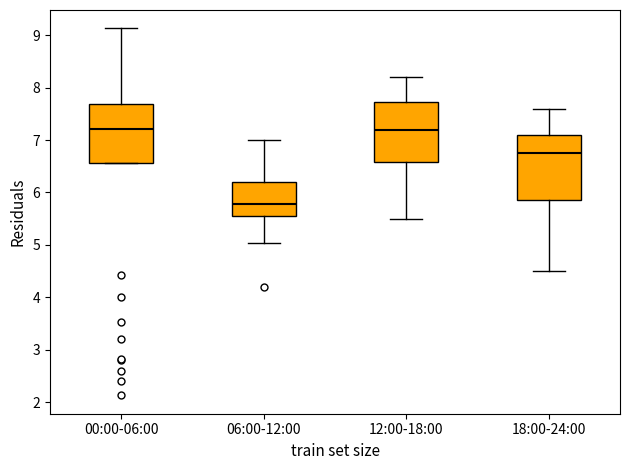

Where does the median line of the box for 00:00-06:00 sit on the y-axis? The values are not printed on the chart, so give them approximately, as read against the axis.

7.2